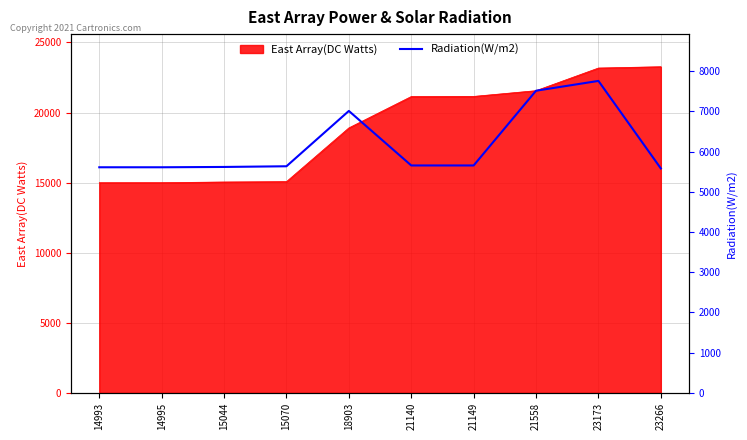

How many data points are less than 5657?

5